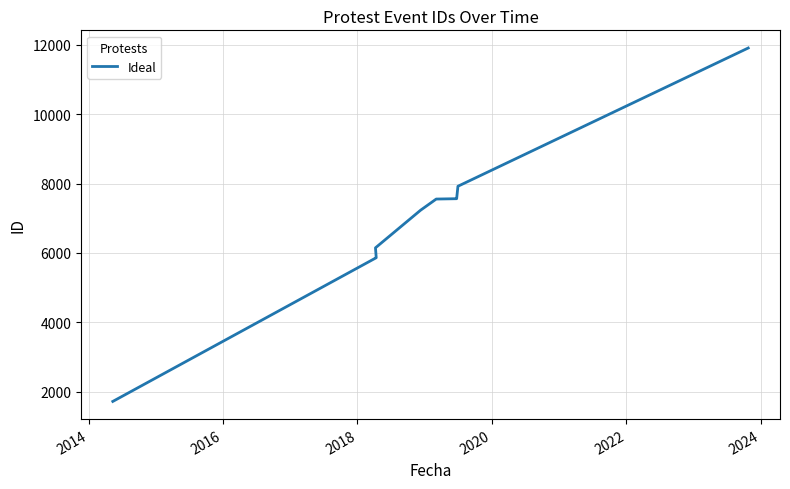

Does the chart display data point markers on the line(s)?

No